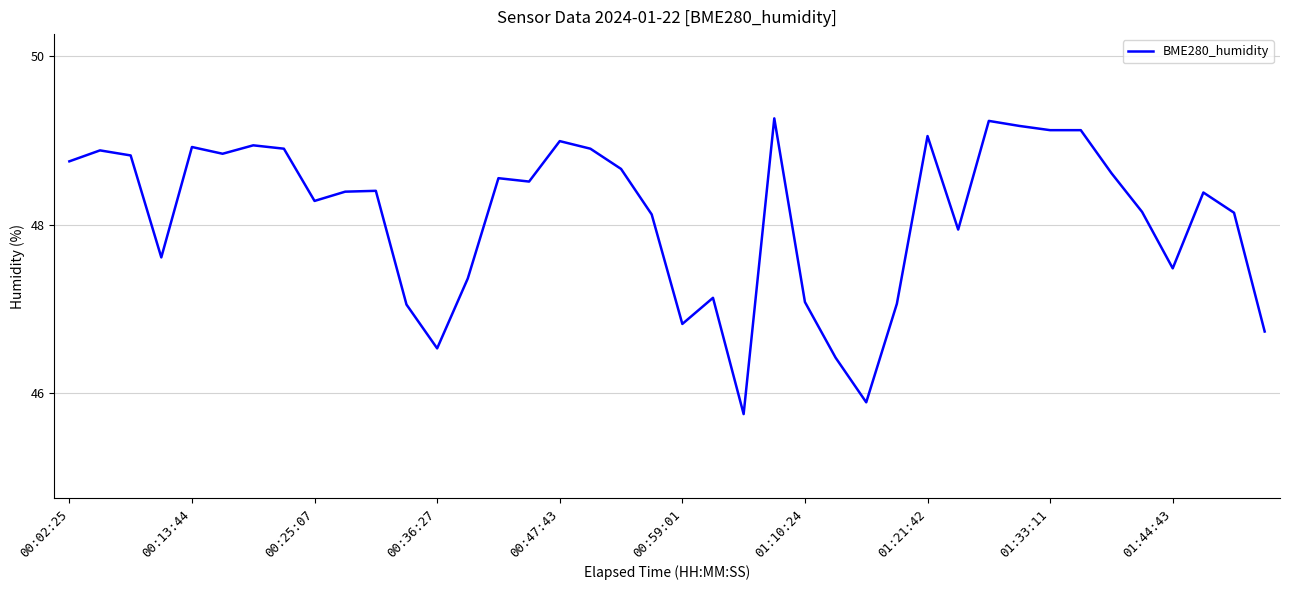

What is the maximum value shown in the chart?

49.3